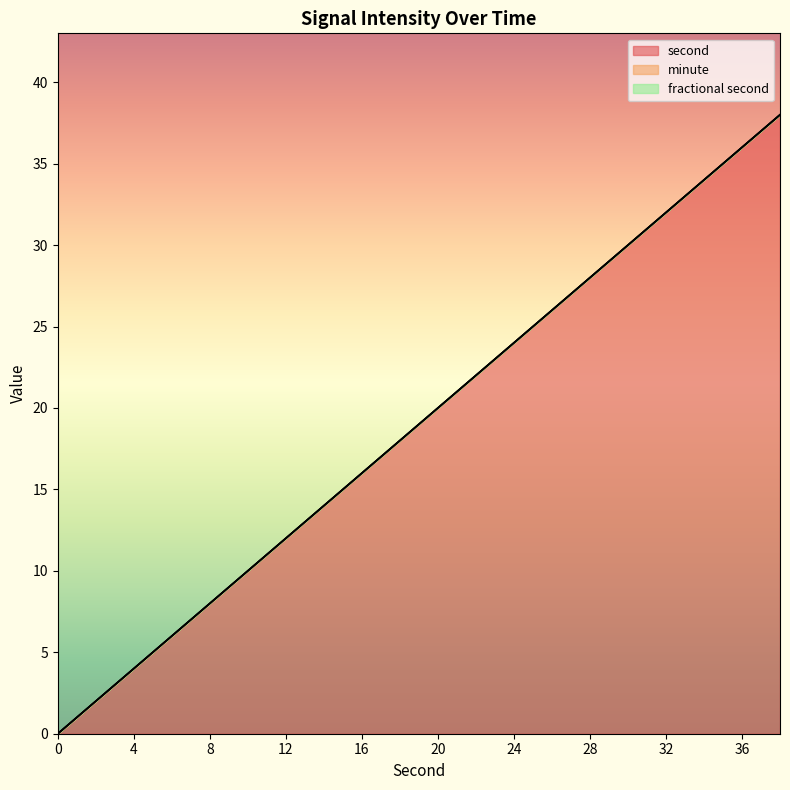

Between 18 and 34, which is larger?

34